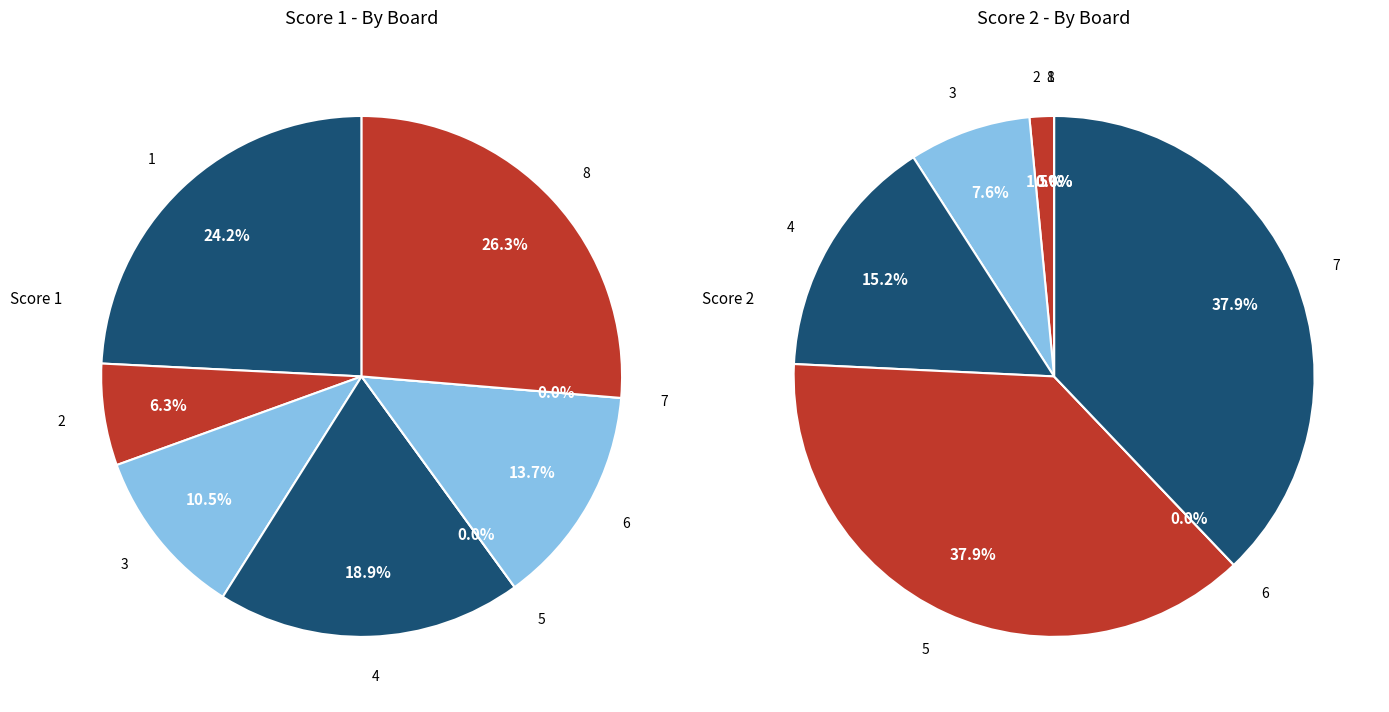

Does any single category account for the majority?

No